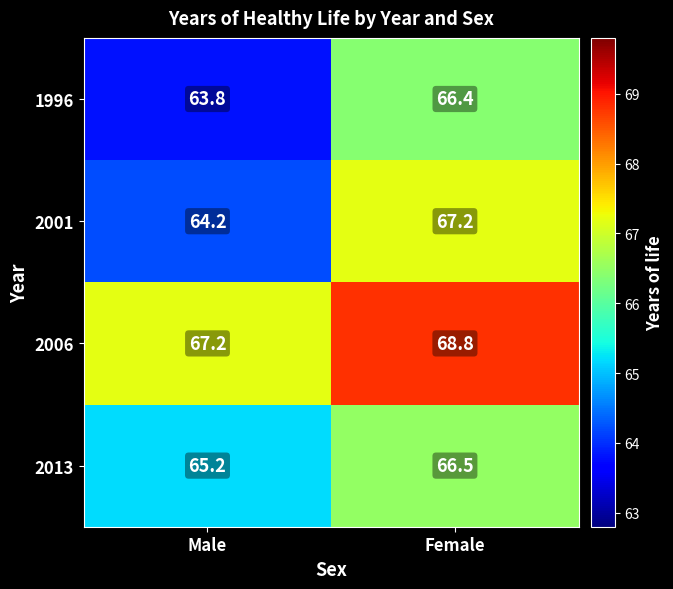

At which category is the sum across all series the highest?

Female